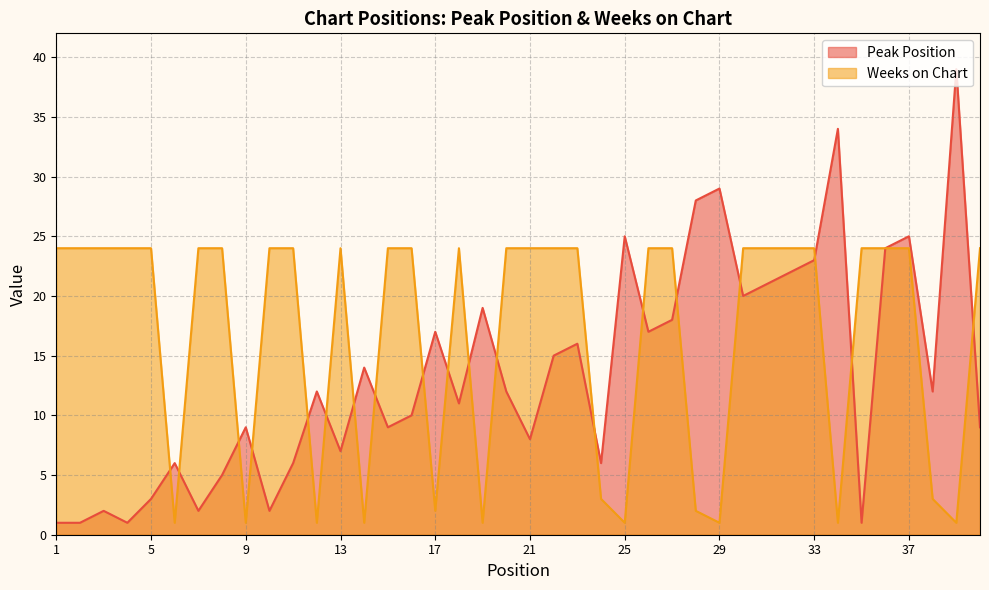

How many values in the Peak Position series are below 12?

19